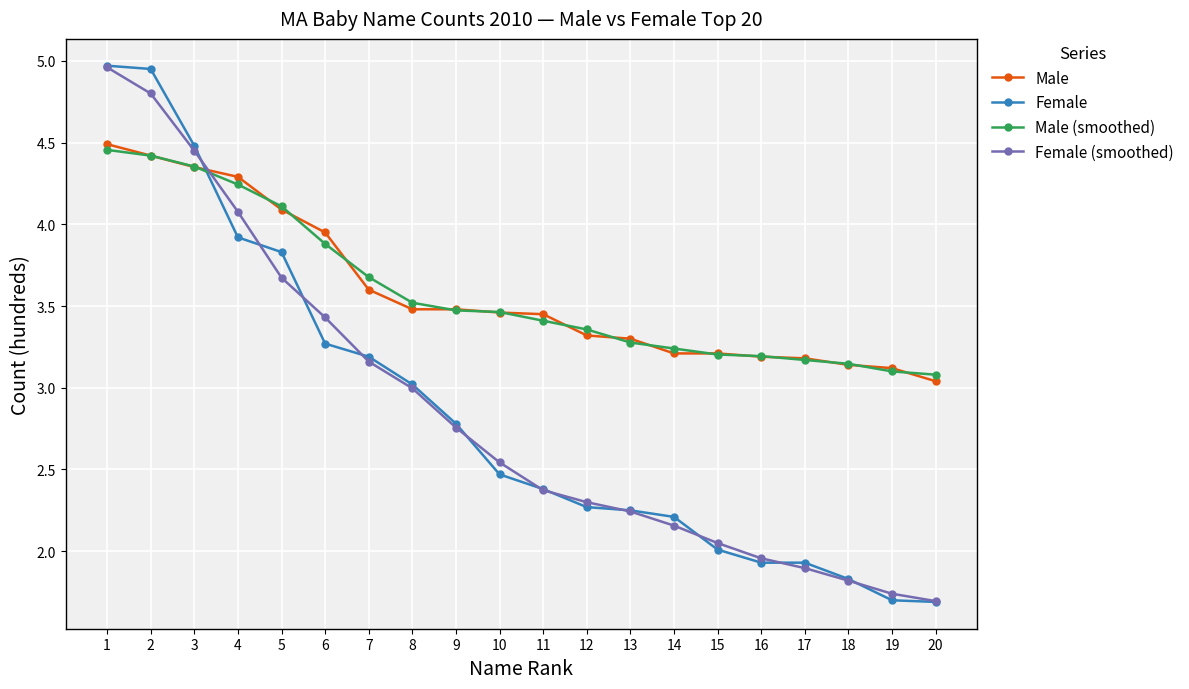

True or false: Female and Male (smoothed) cross at least once.

True